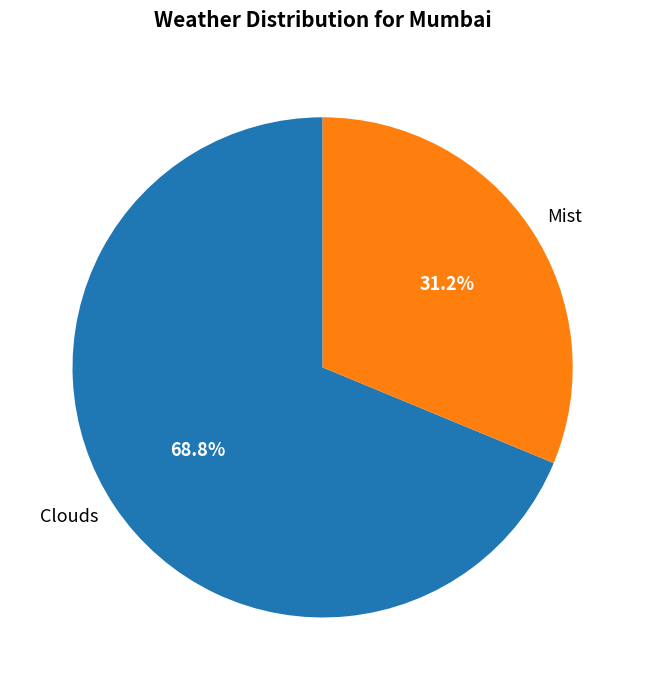

Does any single category account for the majority?

Yes